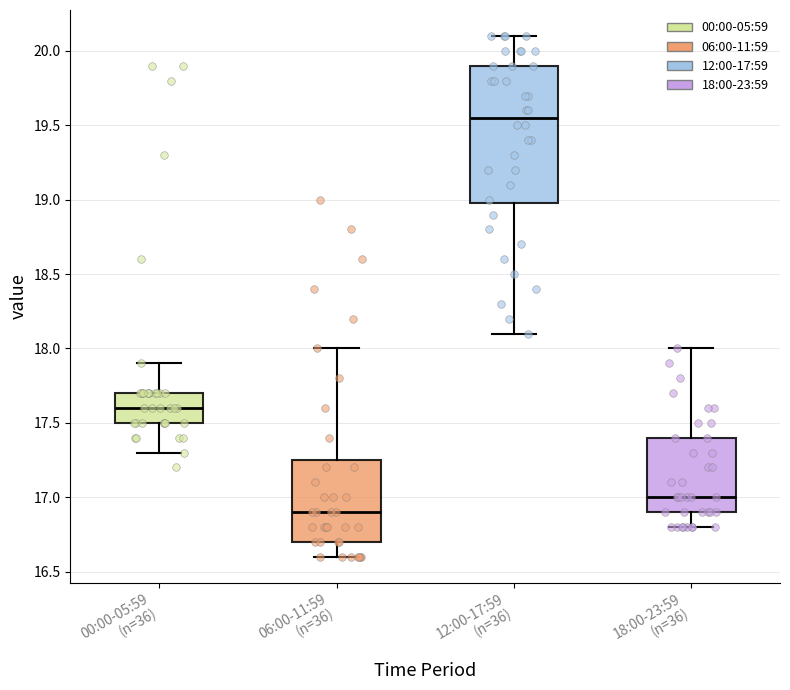

Reading left to right, transcribe this box plot: for each box, give where its median line is, the range the box spans, and where its two whiskers end, as read against the y-axis. The values are not printed on the chart, so give them approximately, as read against the axis.

00:00-05:59 (n=36): median 17.60, box 17.50 to 17.70, whiskers 17.30 to 17.90
06:00-11:59 (n=36): median 16.90, box 16.70 to 17.25, whiskers 16.60 to 18.00
12:00-17:59 (n=36): median 19.55, box 19.00 to 19.90, whiskers 18.10 to 20.10
18:00-23:59 (n=36): median 17.00, box 16.90 to 17.40, whiskers 16.80 to 18.00